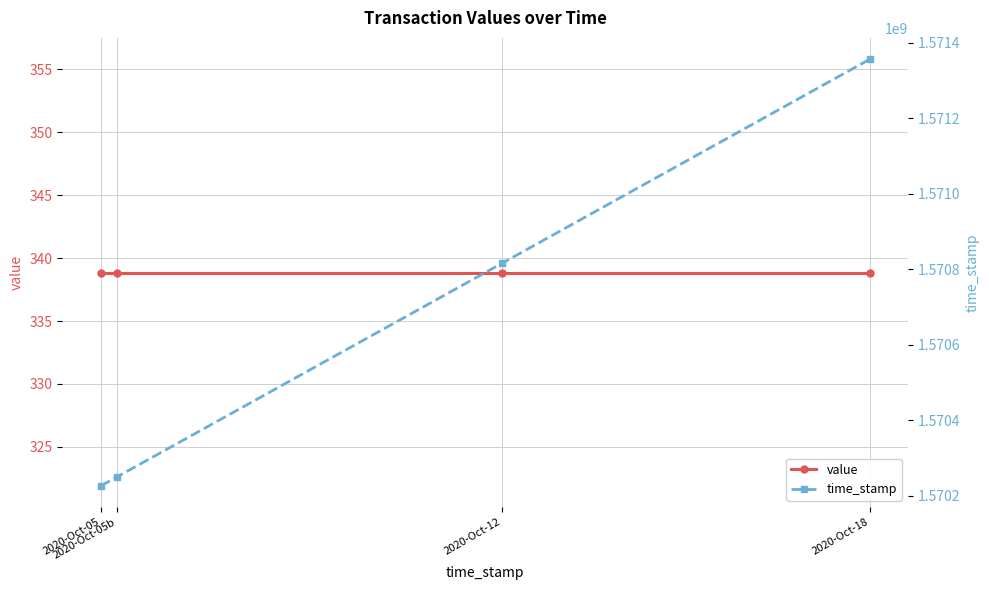

What is the spread (max minus min) of values at 2020-Oct-05b?

1570250200.2